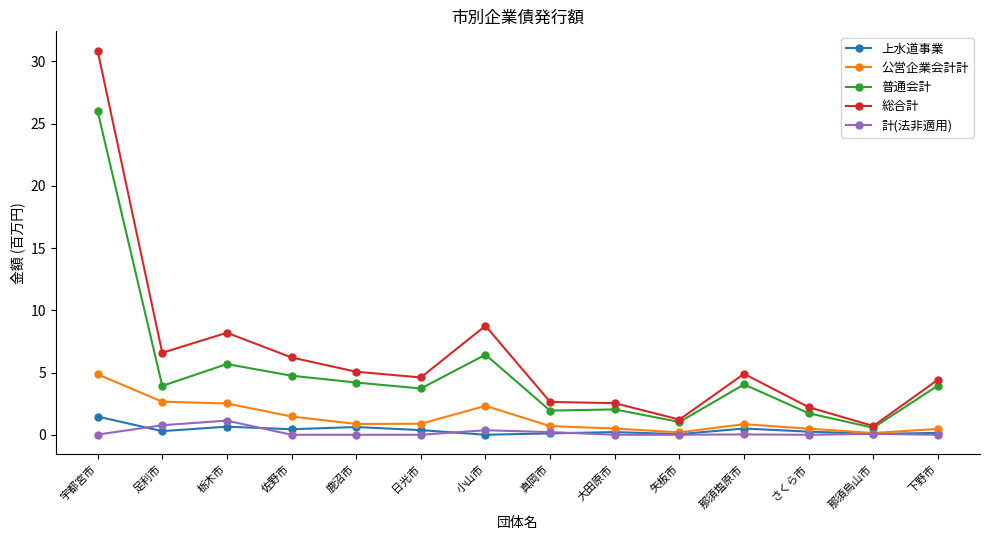

At which label does 普通会計 first exceed 3?

宇都宮市